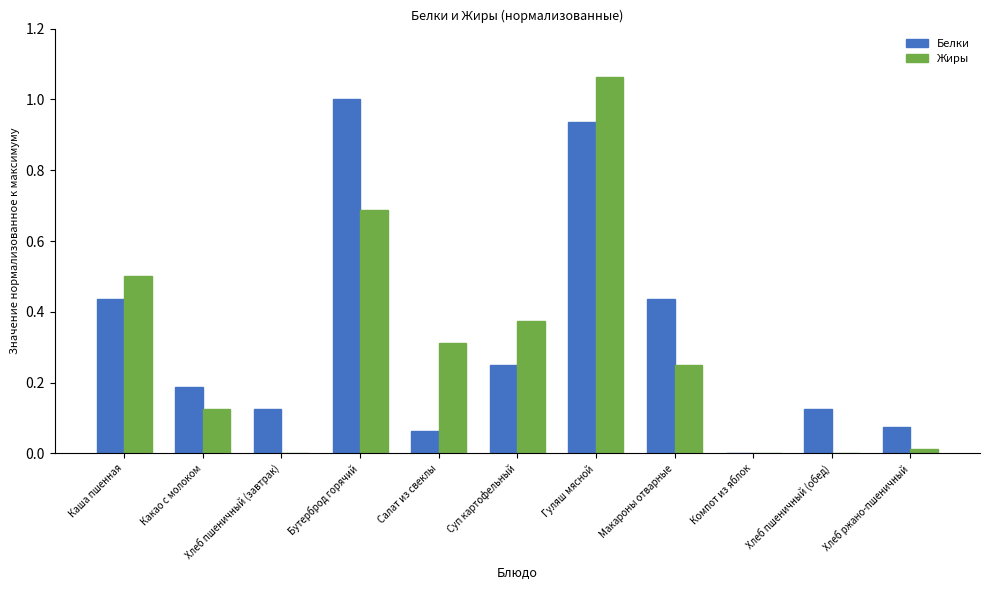

Is the value of Белки at Макароны отварные greater than the value of Жиры at Какао с молоком?

Yes